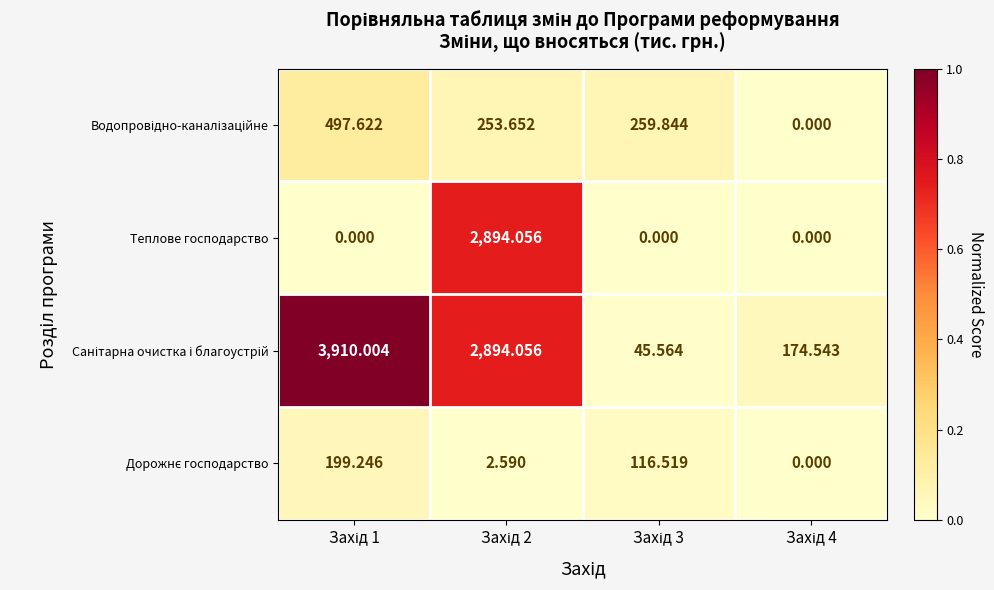

At which category is the sum across all series the highest?

Захід 2